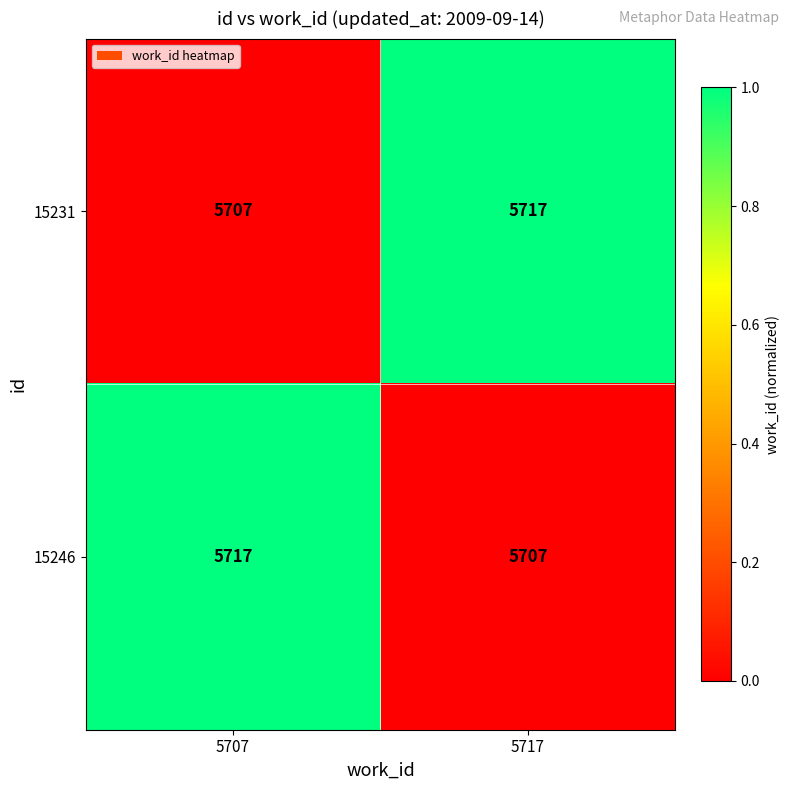

What is the maximum value for 15231?

5717